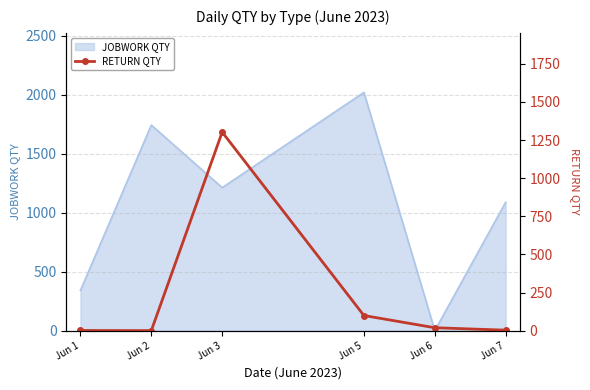

What is the sum of all values?

1424